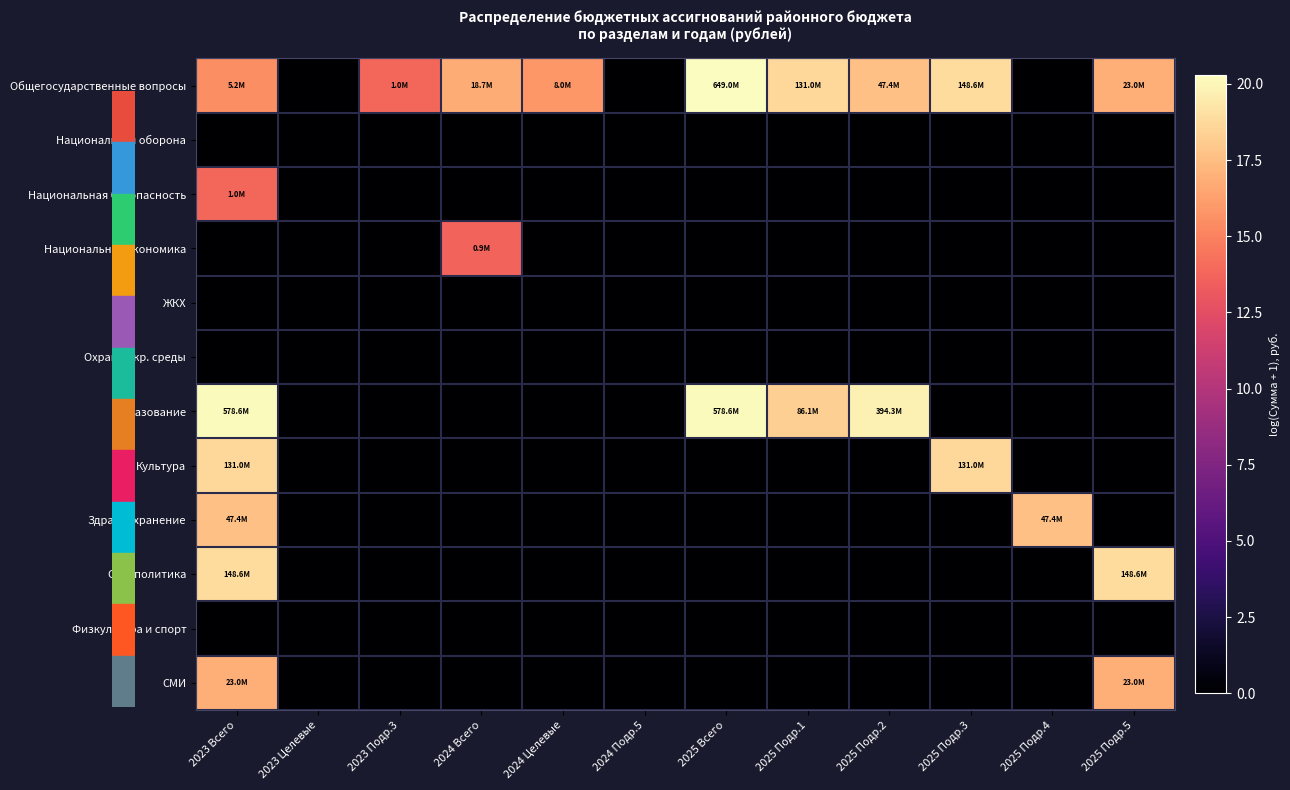

Rank the series at 2025 Подр.3 from lowest to highest value.

Национальная оборона, Национальная безопасность, Национальная экономика, ЖКХ, Охрана окр. среды, Образование, Здравоохранение, Соц. политика, Физкультура и спорт, СМИ, Культура, Общегосударственные вопросы